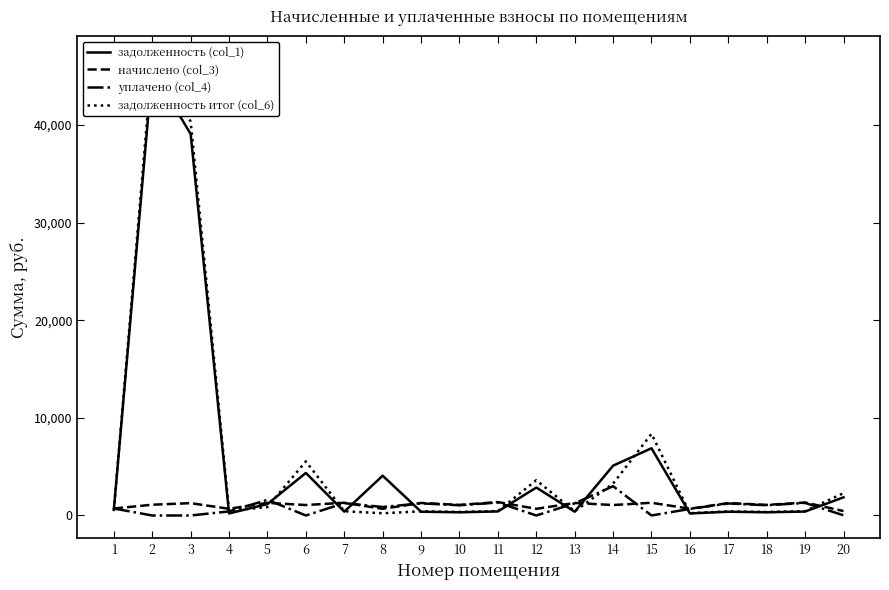

How many interior local valleys does the уплачено (col_4) series have?

6